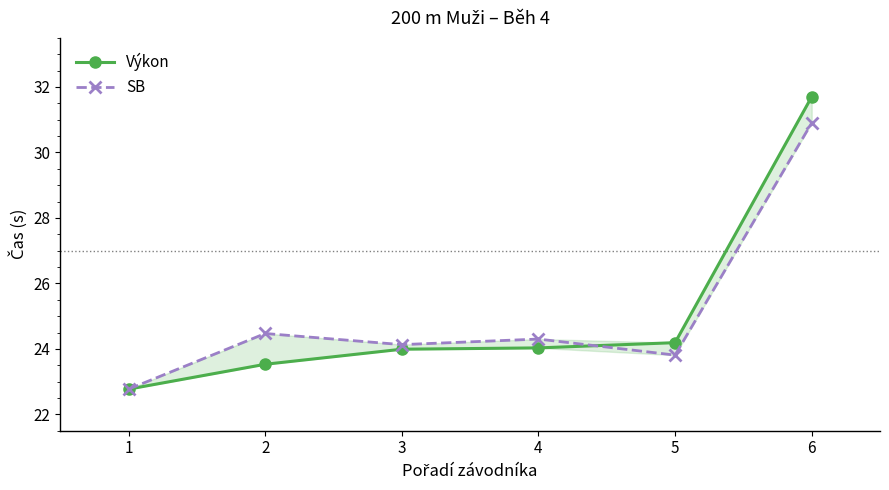

At which category is the sum across all series the highest?

6